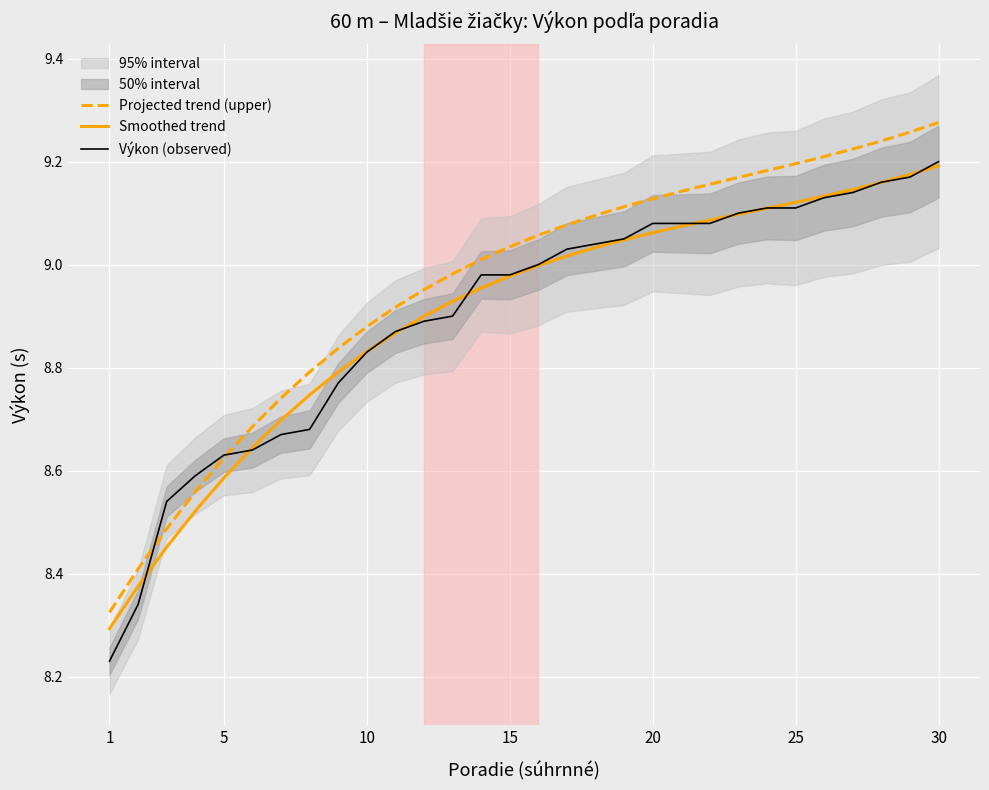

True or false: Výkon (observed) has a value of 14.4 at 1.

False